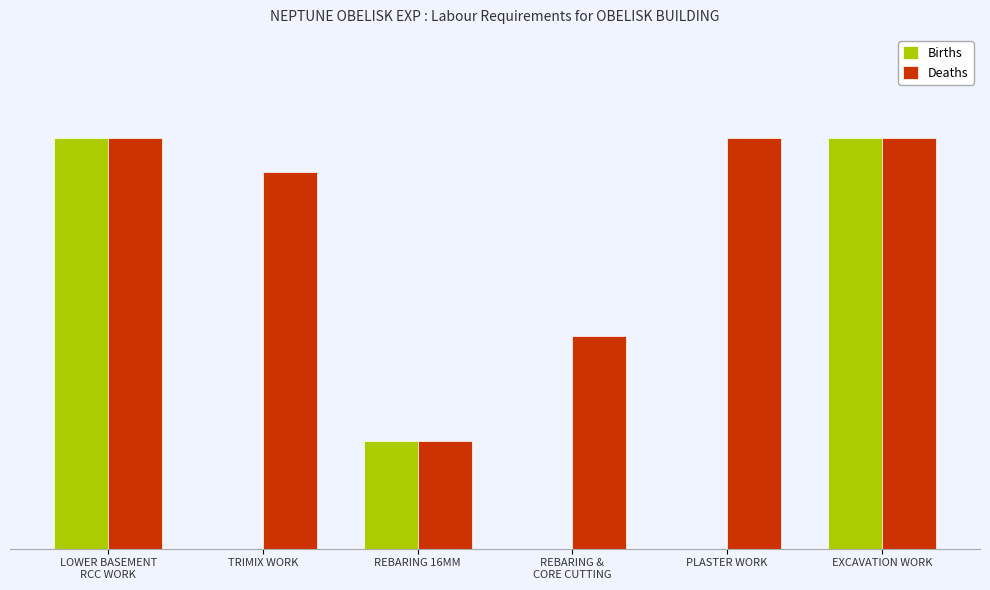

Which series has the widest spread of values?

Births